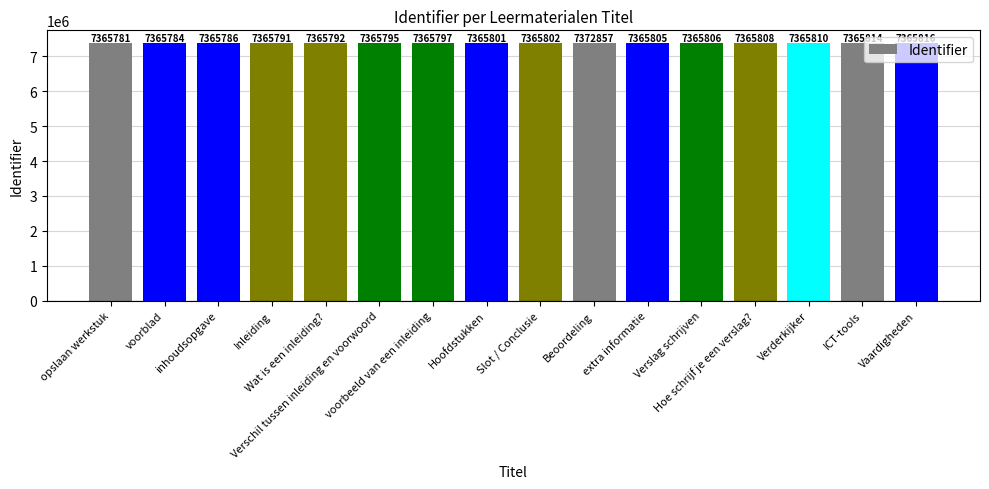

How many data points does each series have?

16